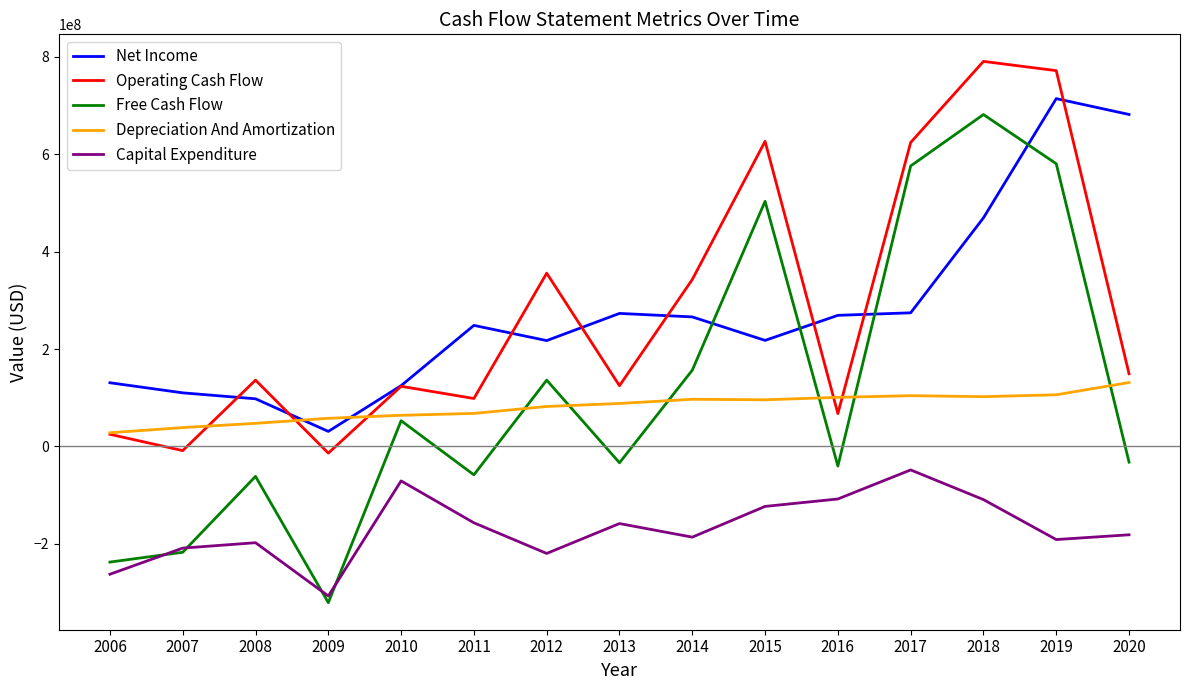

Which series has the widest spread of values?

Free Cash Flow